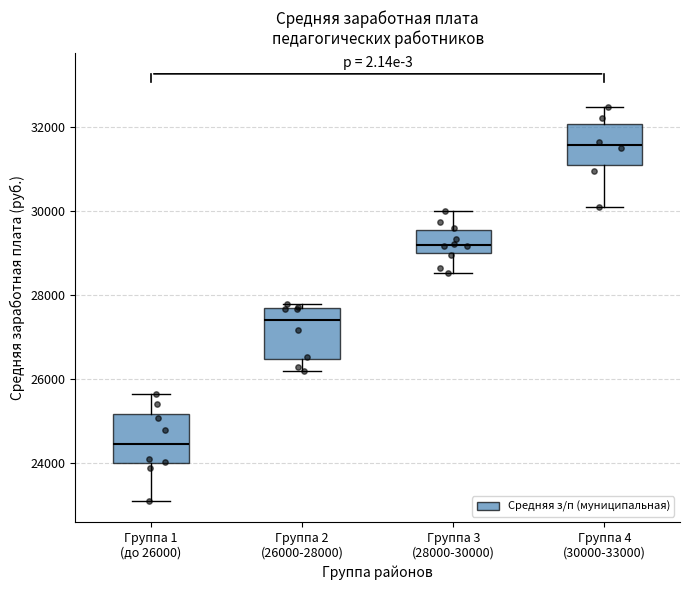

Which box's median line is the highest?

Группа 4 (30000-33000)